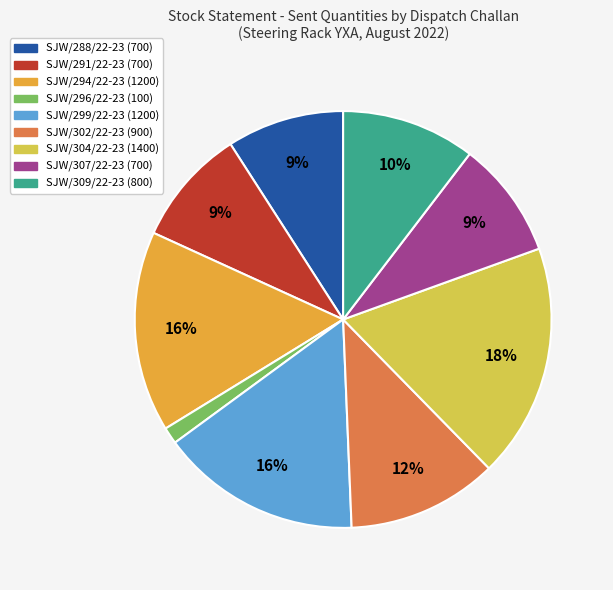

Which has a higher value, SJW/296/22-23 or SJW/291/22-23?

SJW/291/22-23